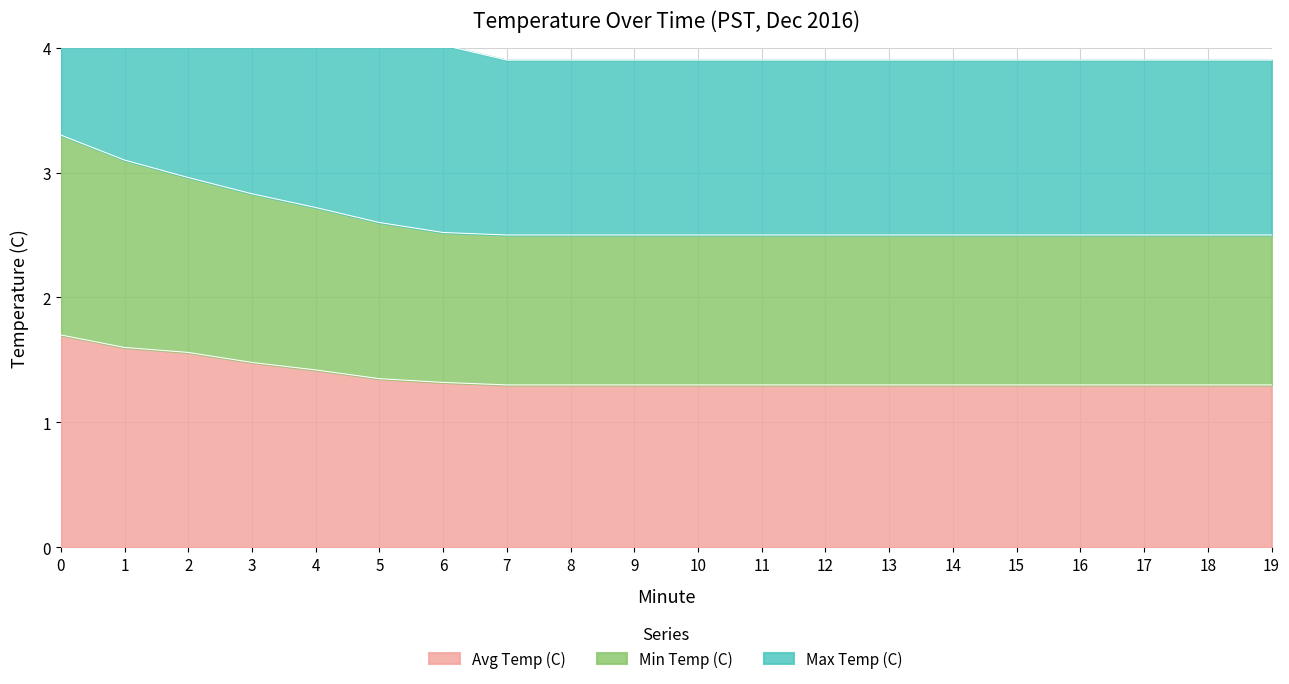

Is it true that Avg Temp (C) equals 3.0 at 0?

False